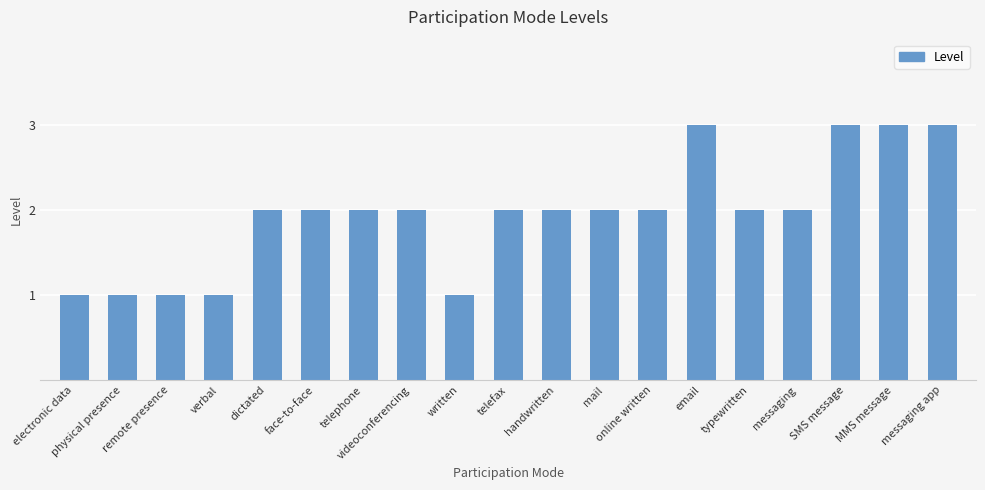

Read the value at telefax.

2